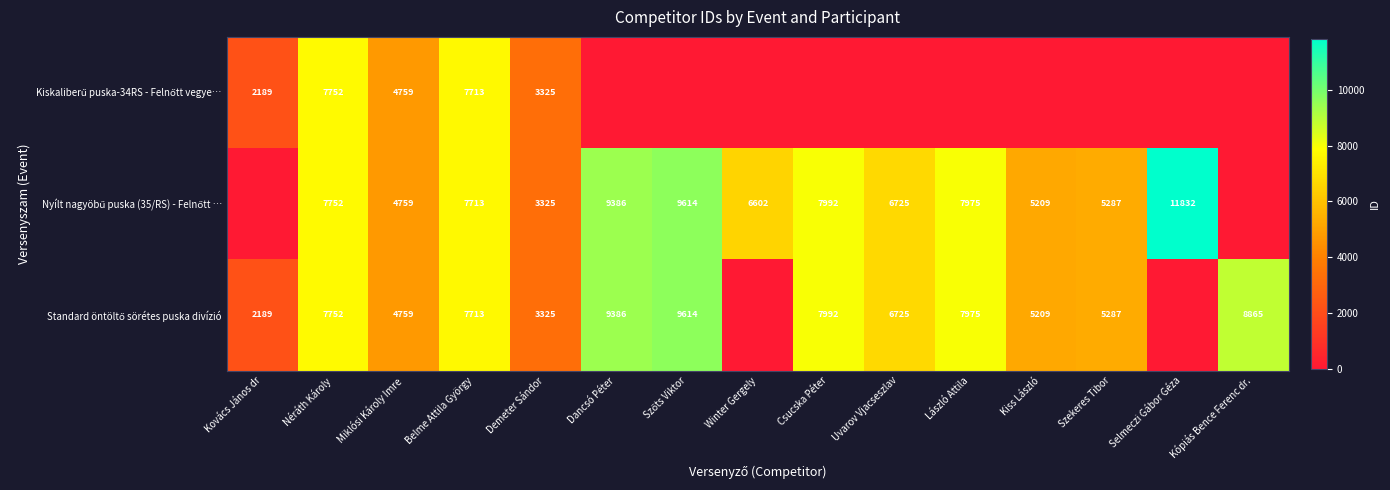

What is the total value across all series at Miklósi Károly Imre?

14277